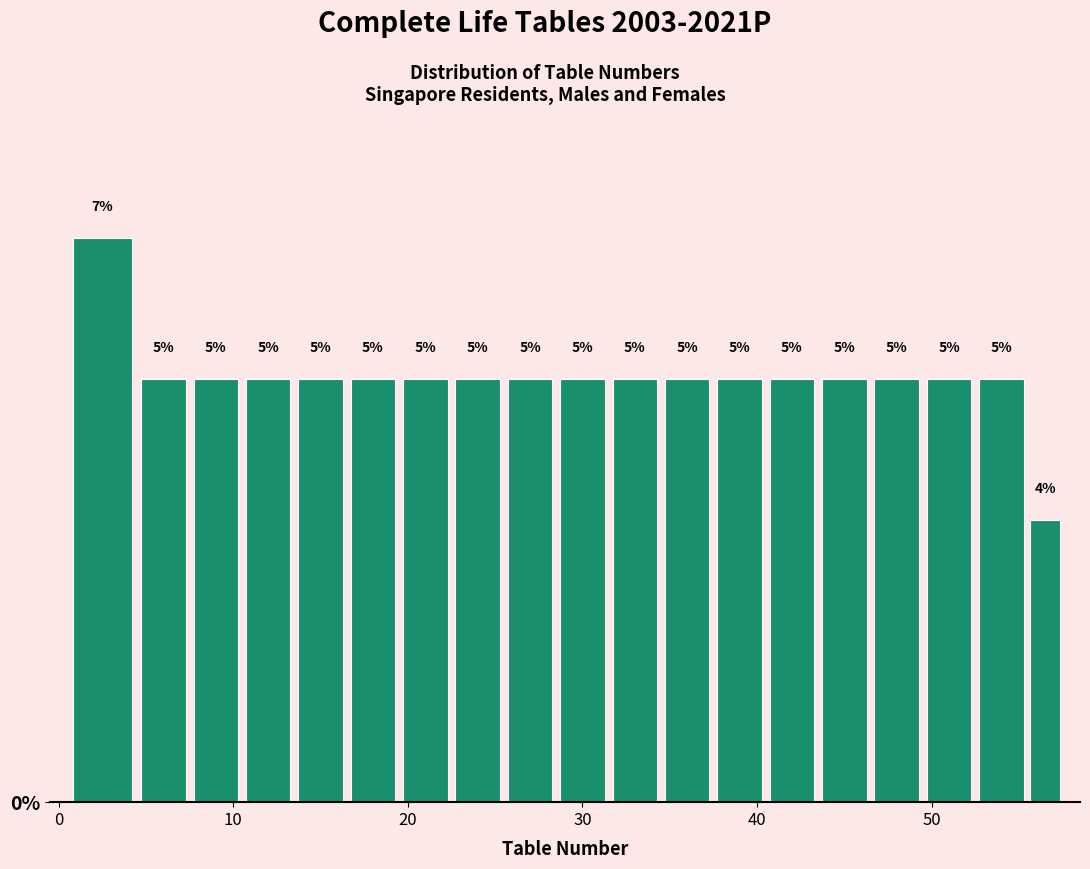

Around what value on the x-axis is the tallest bar? Give the approximate position of its centre, as read against the axis.

3